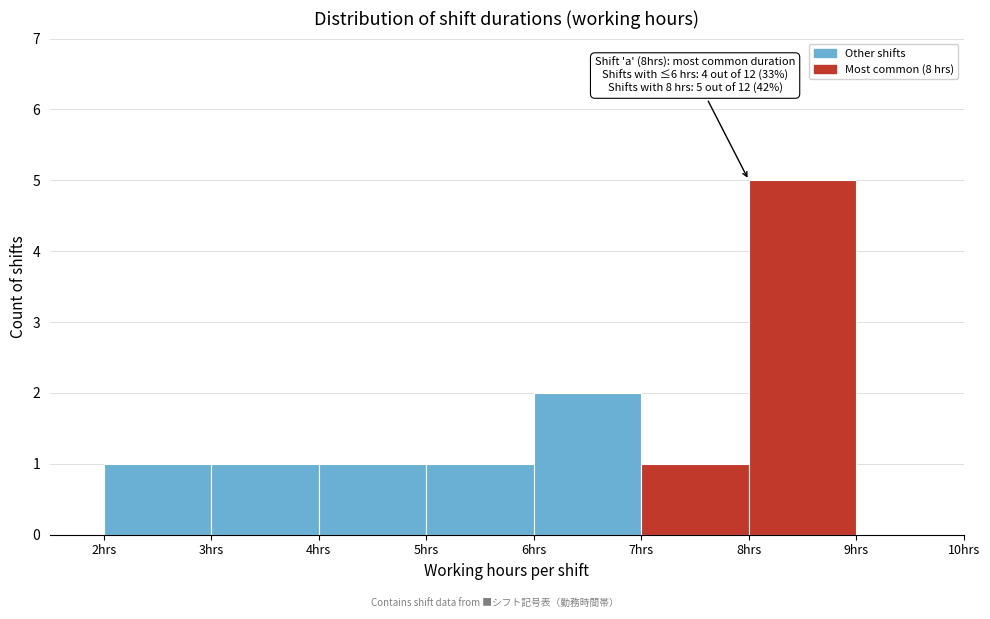

Over which range of the x-axis is the bar tallest?

8 to 9